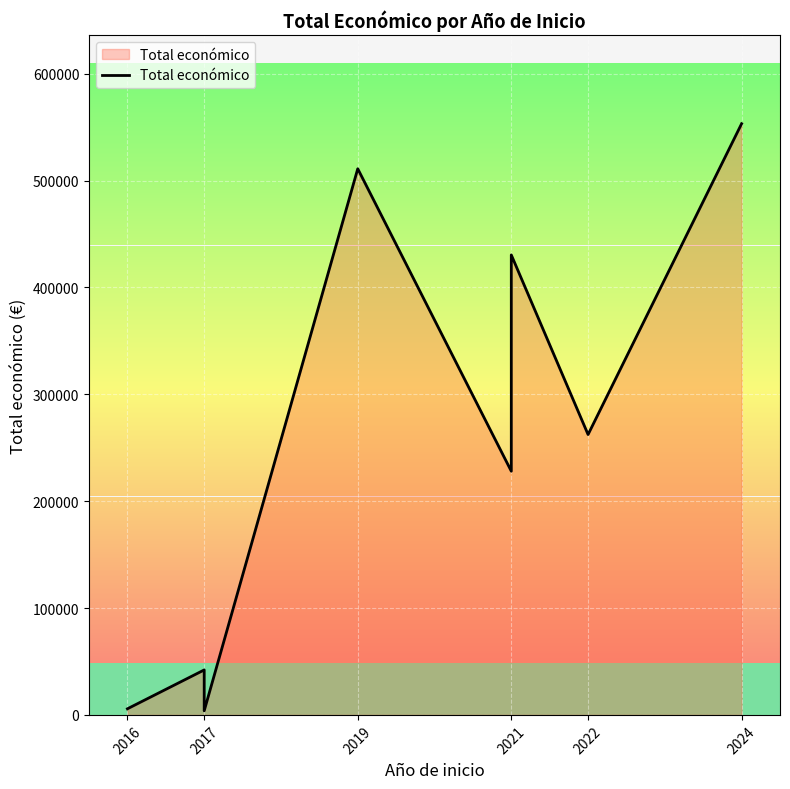

How many points are higher than both their immediate neighbors (excluding endpoints)?

3